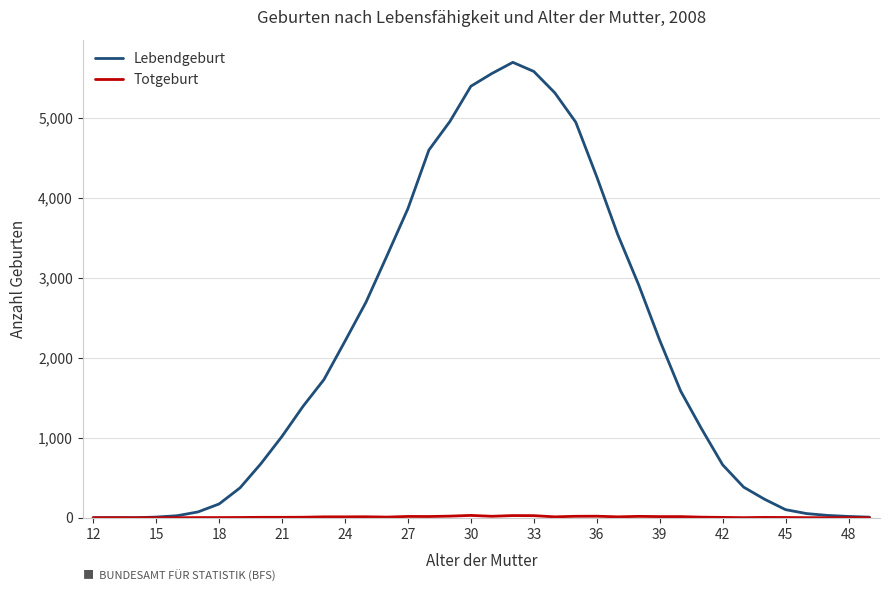

Which series has the largest total across all categories?

Lebendgeburt